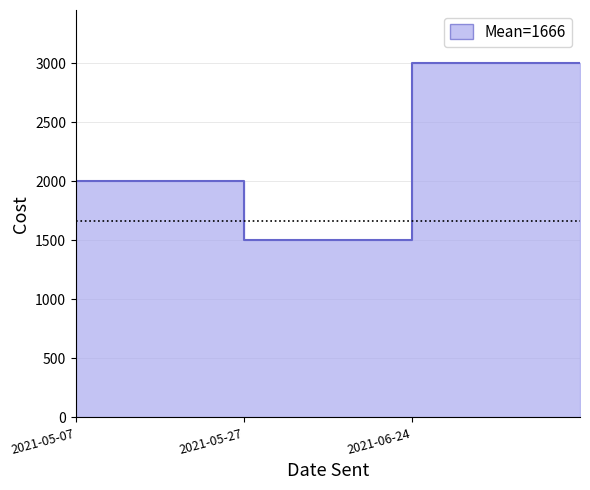

Does the chart have visible grid lines?

Yes